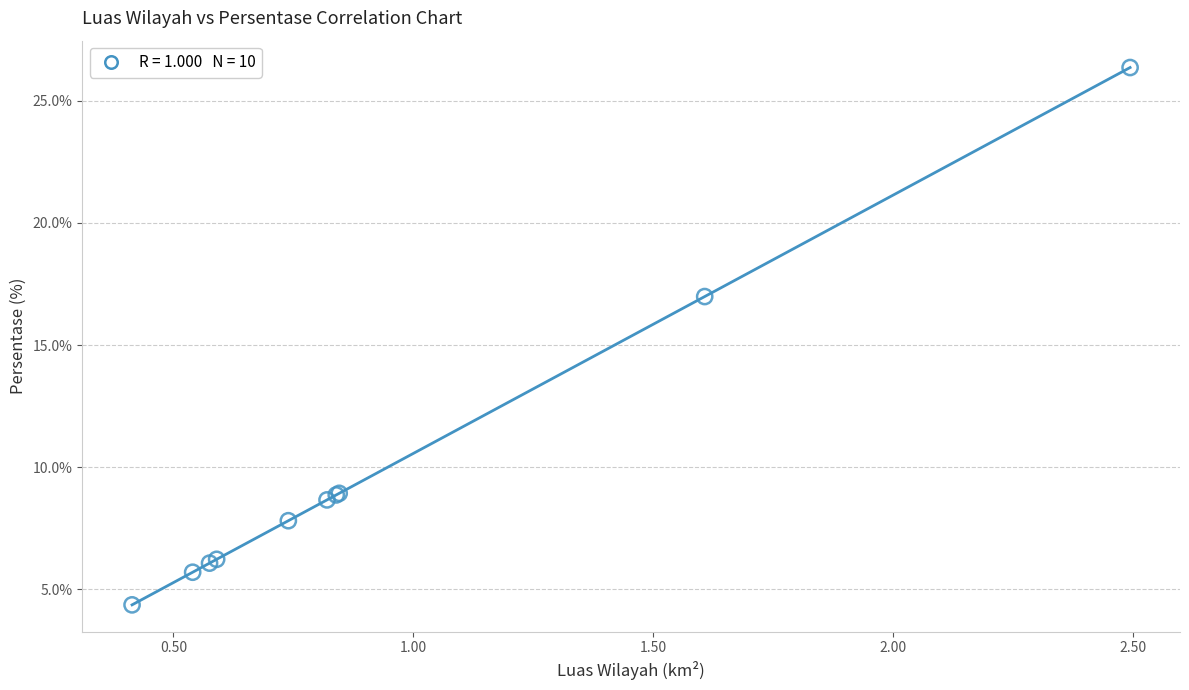

What Y value in the scatter plot is closest to 15?

17.0